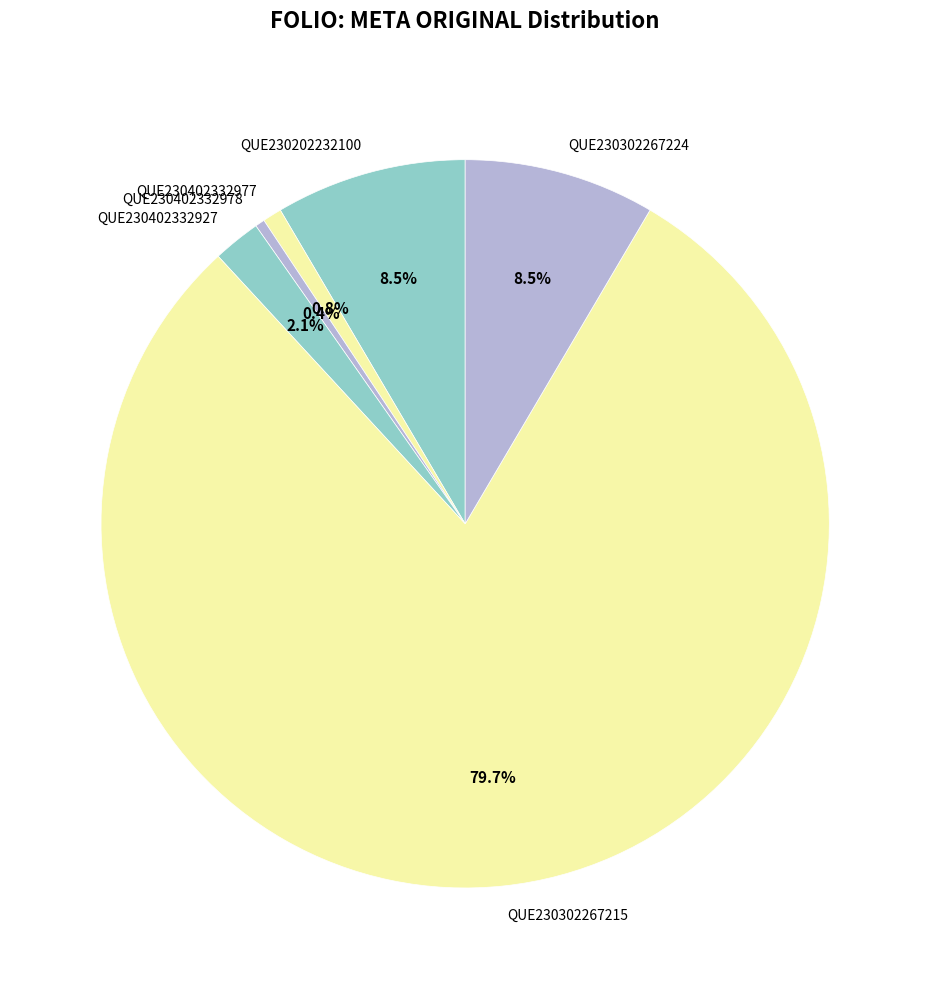

Is the sum of QUE230202232100 and QUE230402332978 greater than half?

No